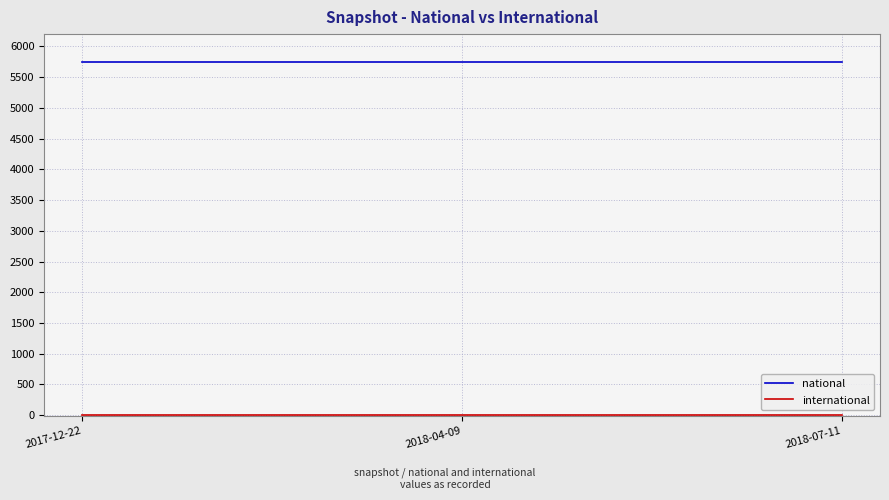

Count the number of categories in the chart.

3